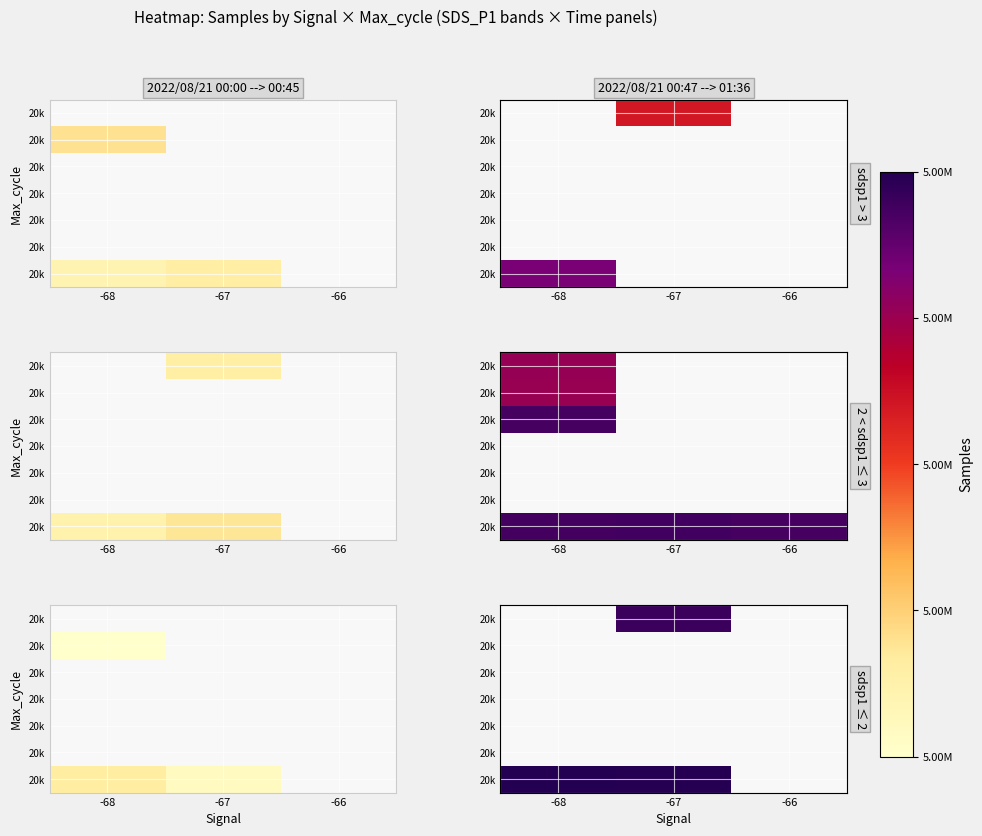

How many distinct data groups are displayed?

7